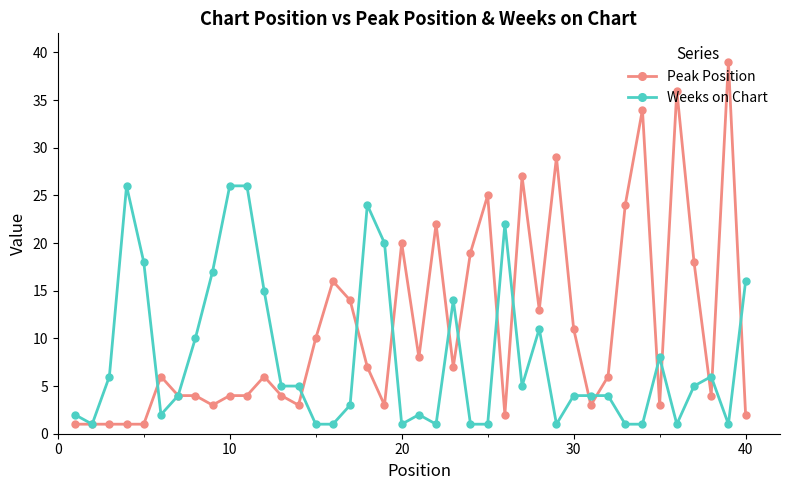

What is the value of the Weeks on Chart point at the 23rd from the left?

14